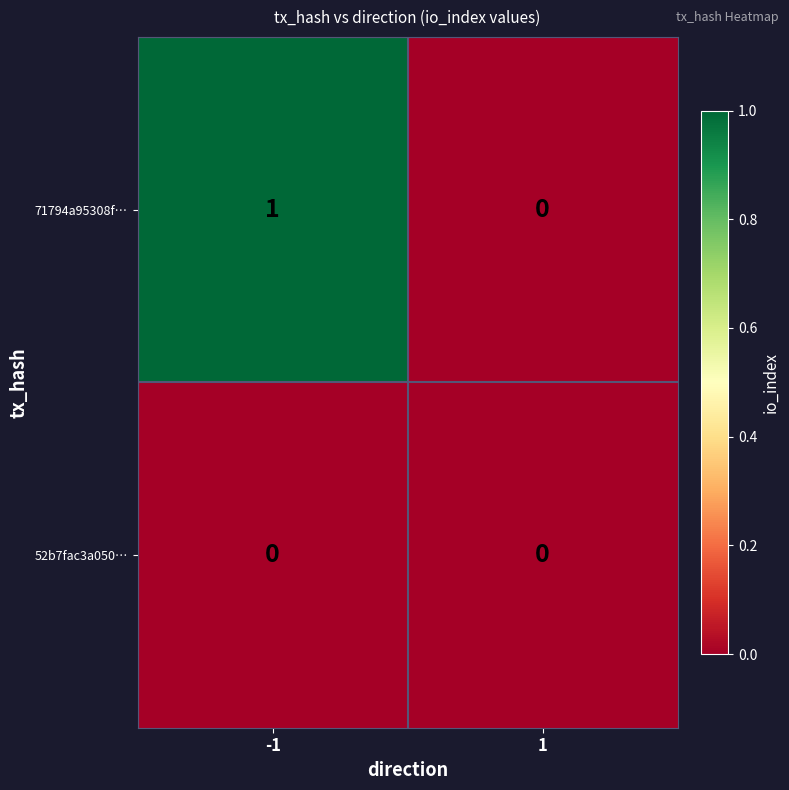

How many categories are shown in the chart?

2